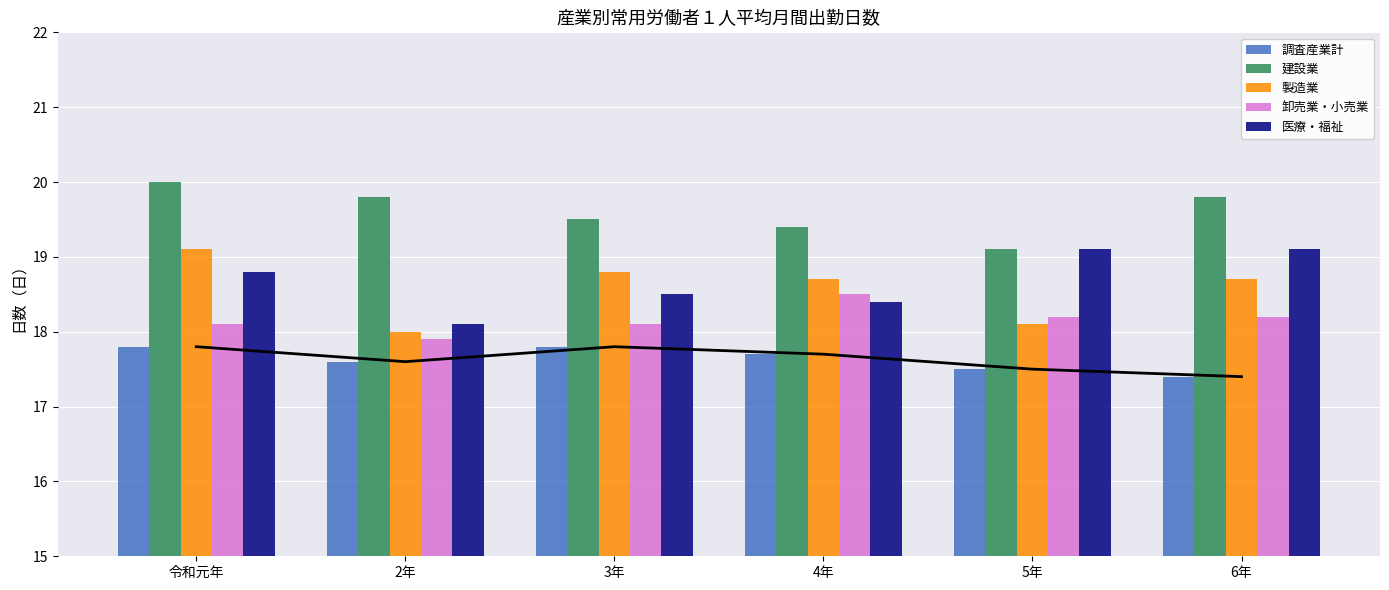

What is the approximate value of 調査産業計 at 3年?

17.8